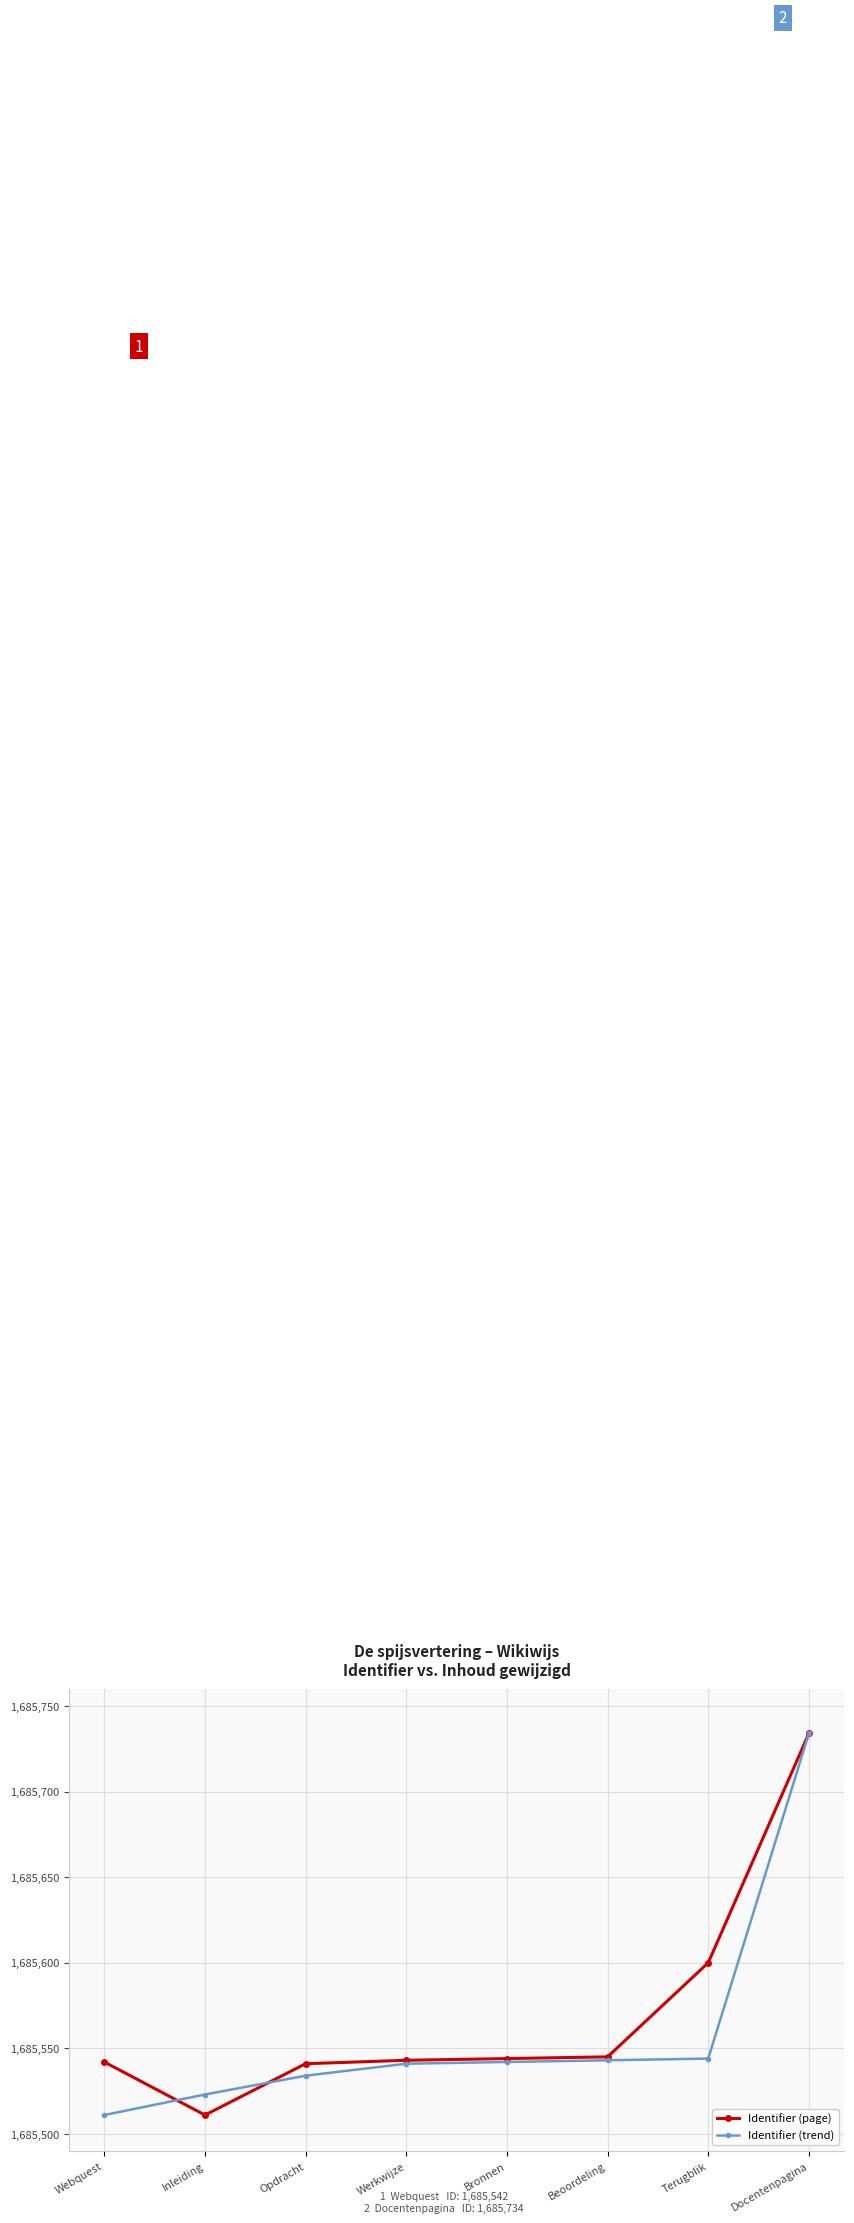

How many series are shown in this chart?

2